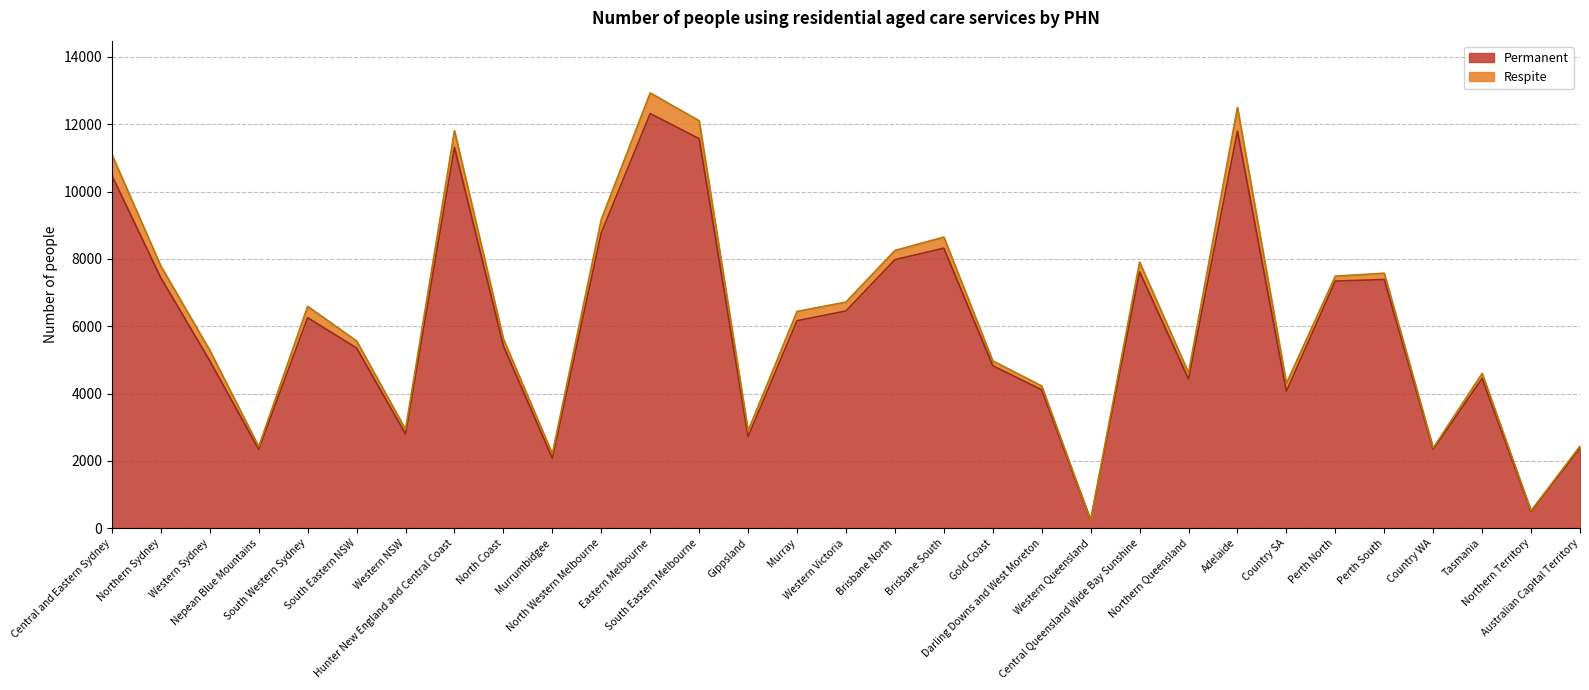

Which category has the highest value across all series?

Eastern Melbourne